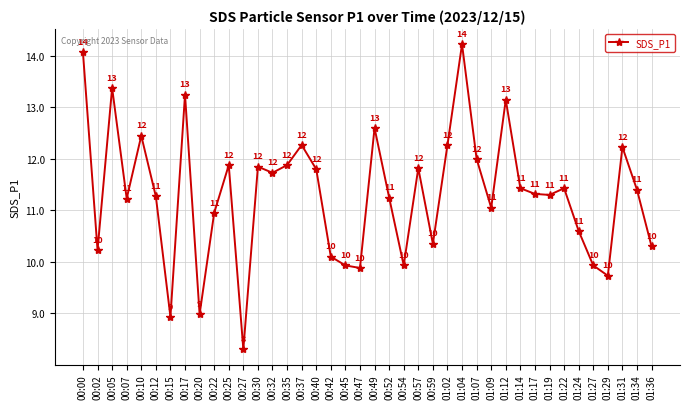

Where is the first local minimum?

00:02